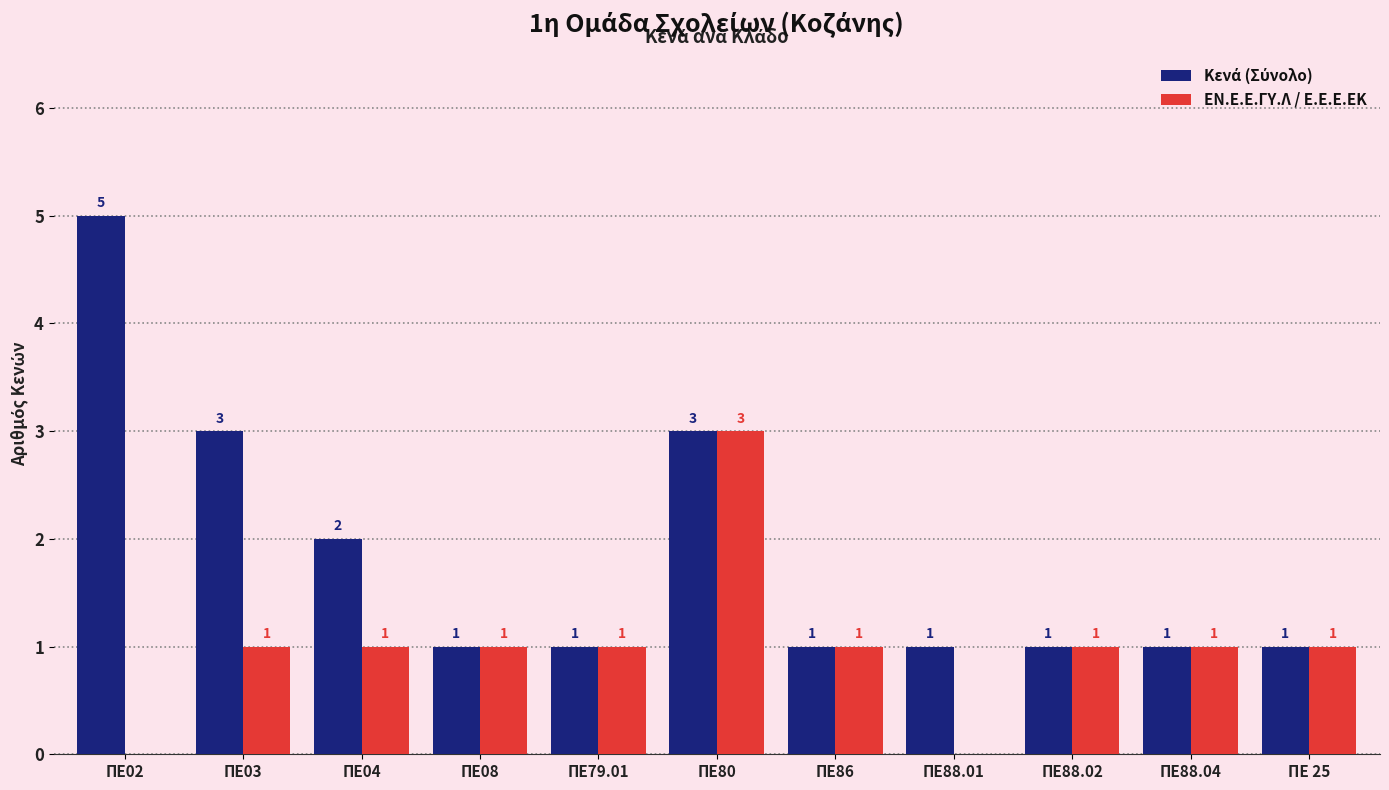

The value of ΕΝ.Ε.Ε.ΓΥ.Λ / Ε.Ε.Ε.ΕΚ at ΠΕ04 is 1. True or false?

True